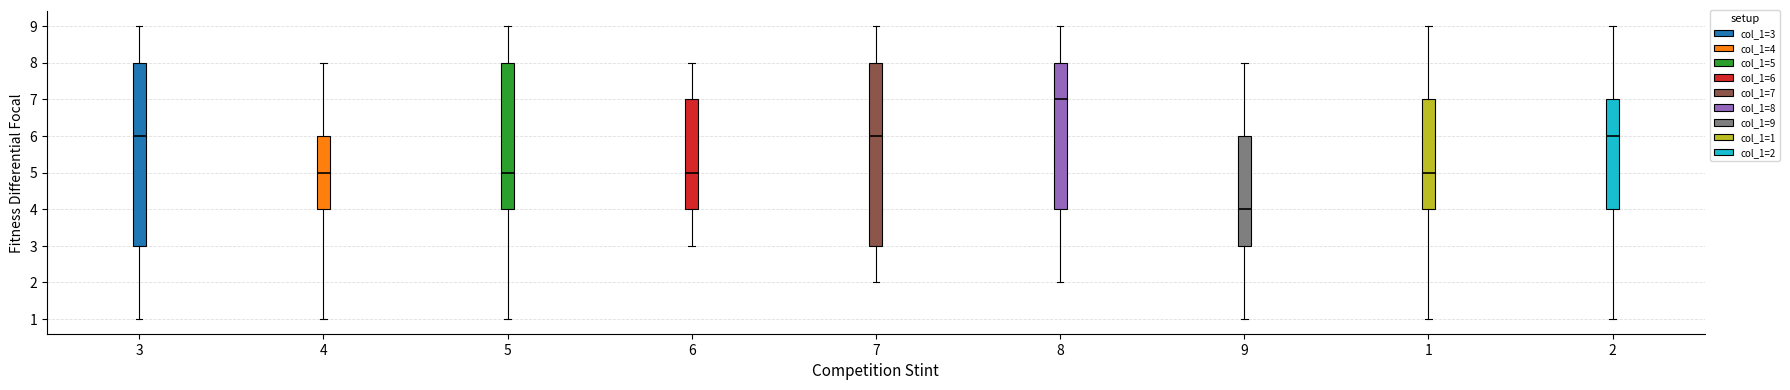

Where is the upper edge of the box at x = 9 on the y-axis? The values are not printed on the chart, so give them approximately, as read against the axis.

6